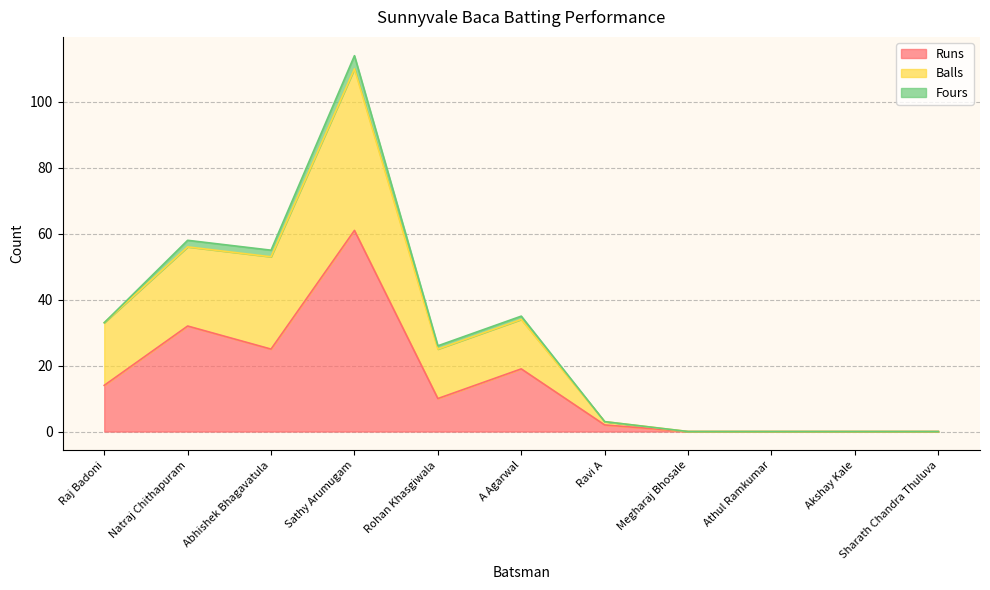

How many data points in Runs are less than 10?

5